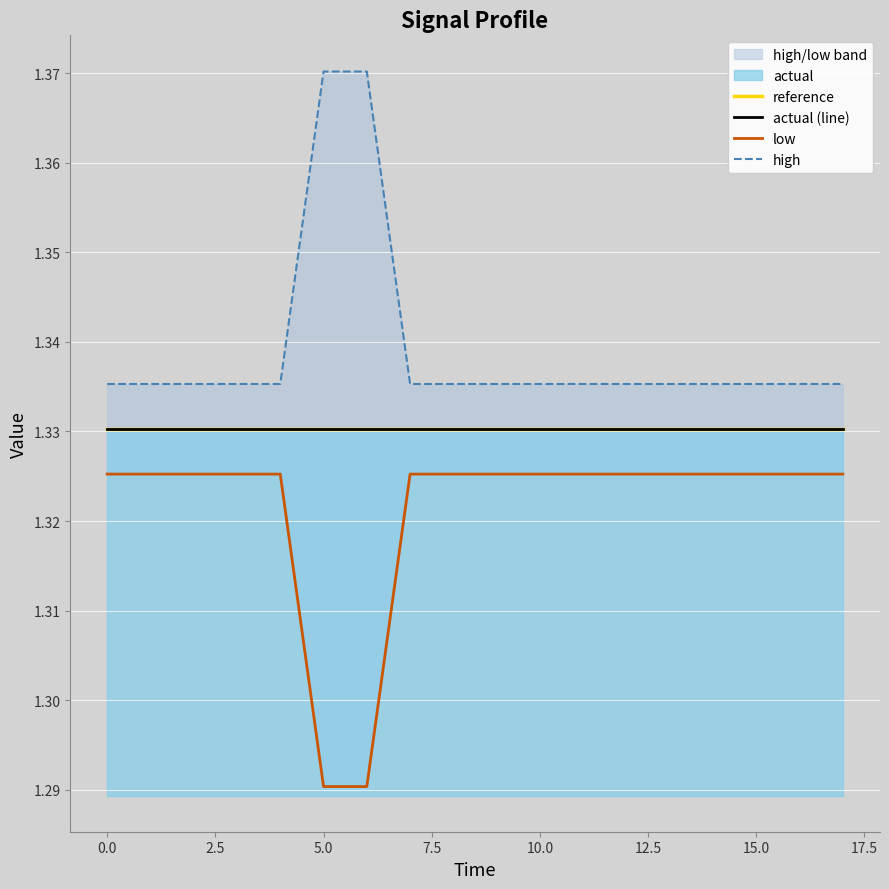

True or false: high has more than 2 points higher than both neighbors.

False